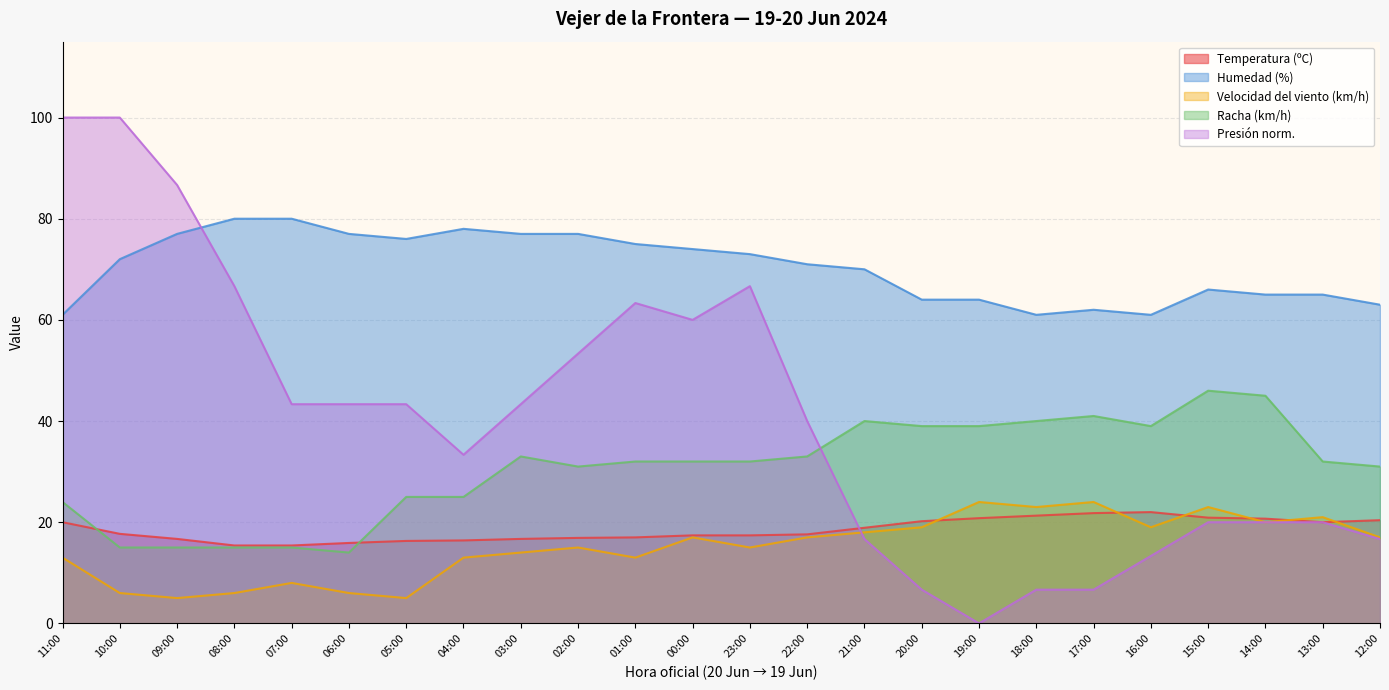

Which series changed the most between 08:00 and 20:00?

Presión norm.